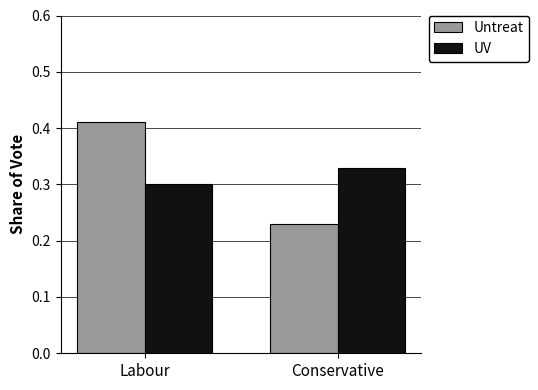

Which series changed the most between Labour and Conservative?

Untreat